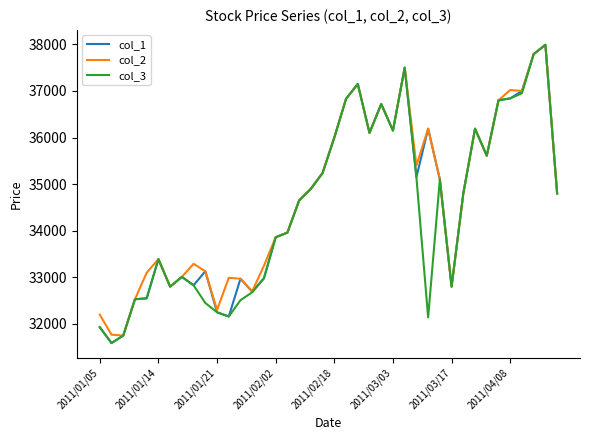

What is the difference between the second highest and minimum values in the col_2 series?

6040